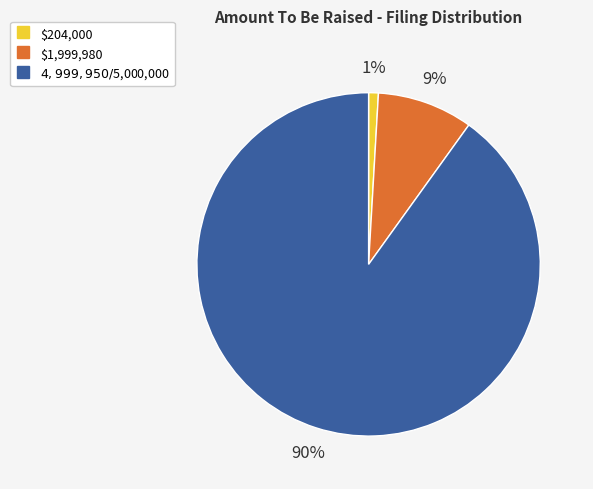

Is there any slice that represents more than half of the pie?

Yes